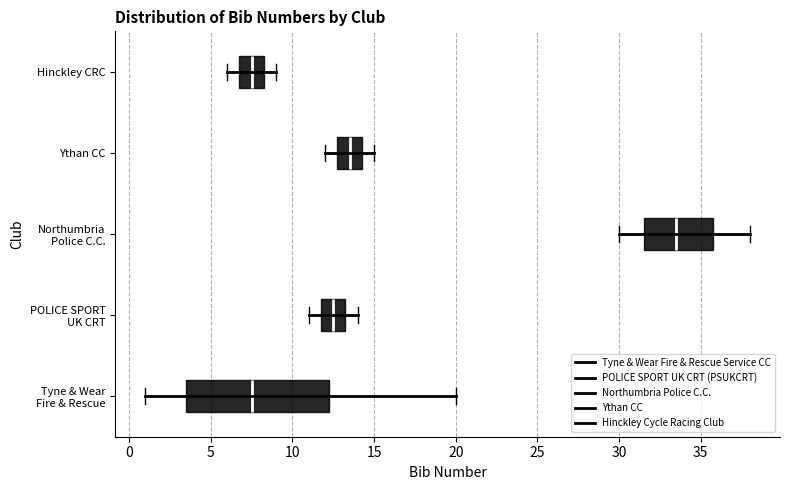

Reading bottom to top, transcribe this box plot: for each box, give where its median line is, the range the box spans, and where its two whiskers end, as read against the x-axis. The values are not printed on the chart, so give them approximately, as read against the axis.

Tyne & Wear Fire & Rescue: median 7.5, box 3.5 to 12.5, whiskers 1.0 to 20.0
POLICE SPORT UK CRT: median 12.5, box 12.0 to 13.5, whiskers 11.0 to 14.0
Northumbria Police C.C.: median 33.5, box 31.5 to 36.0, whiskers 30.0 to 38.0
Ythan CC: median 13.5, box 13.0 to 14.5, whiskers 12.0 to 15.0
Hinckley CRC: median 7.5, box 7.0 to 8.5, whiskers 6.0 to 9.0